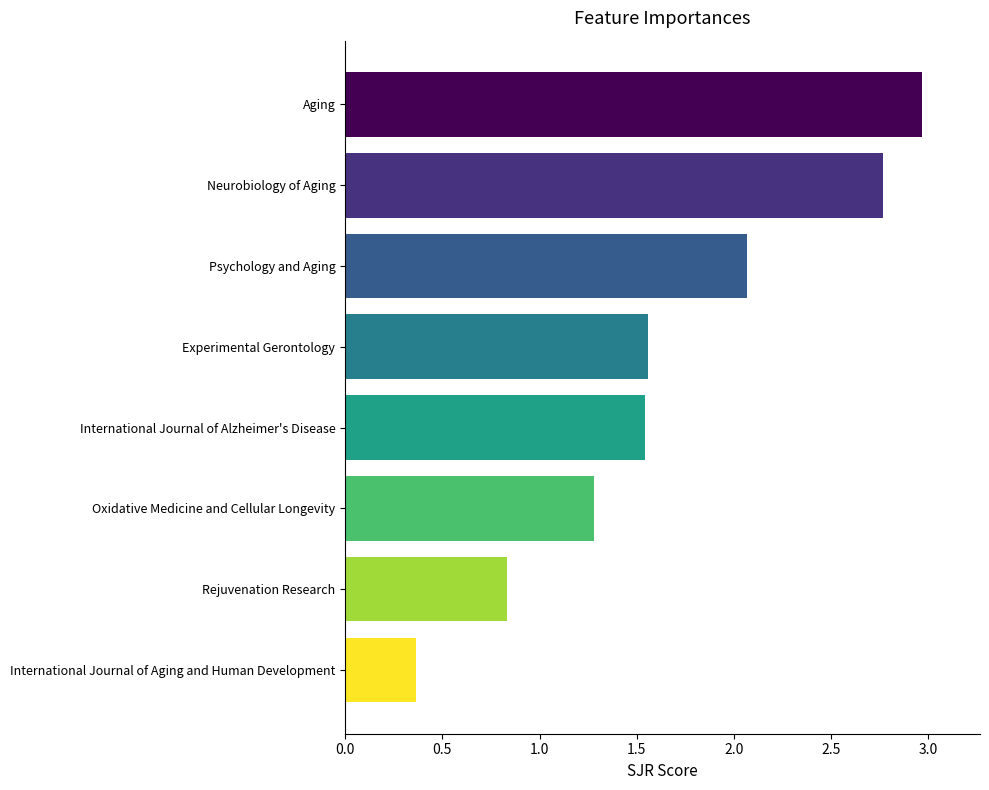

The value at Experimental Gerontology is 2.2. True or false?

False